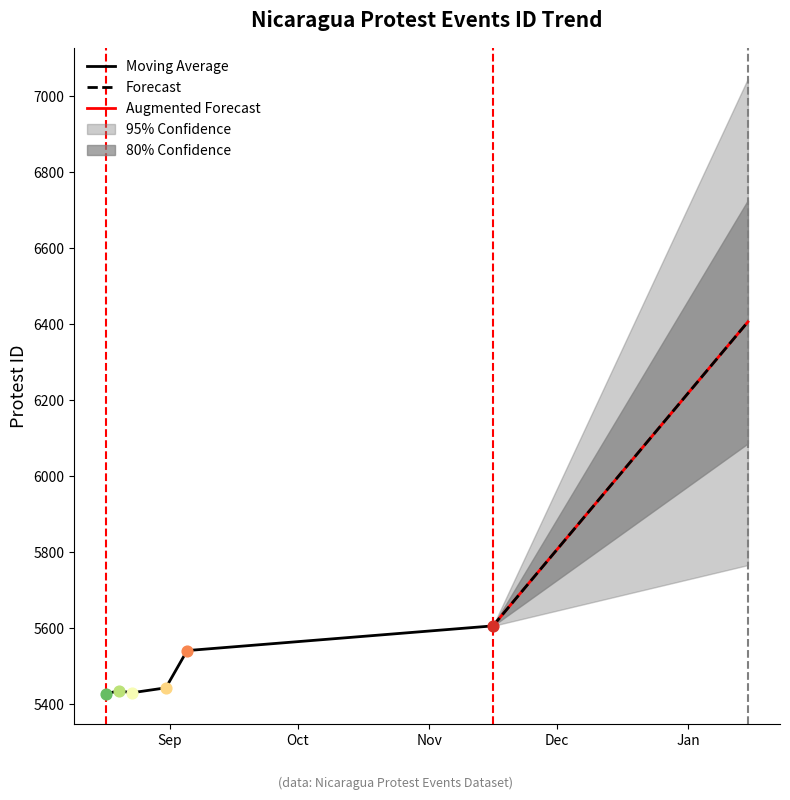

What is the change in value from 2017-09-05 to 2017-11-16?

+65